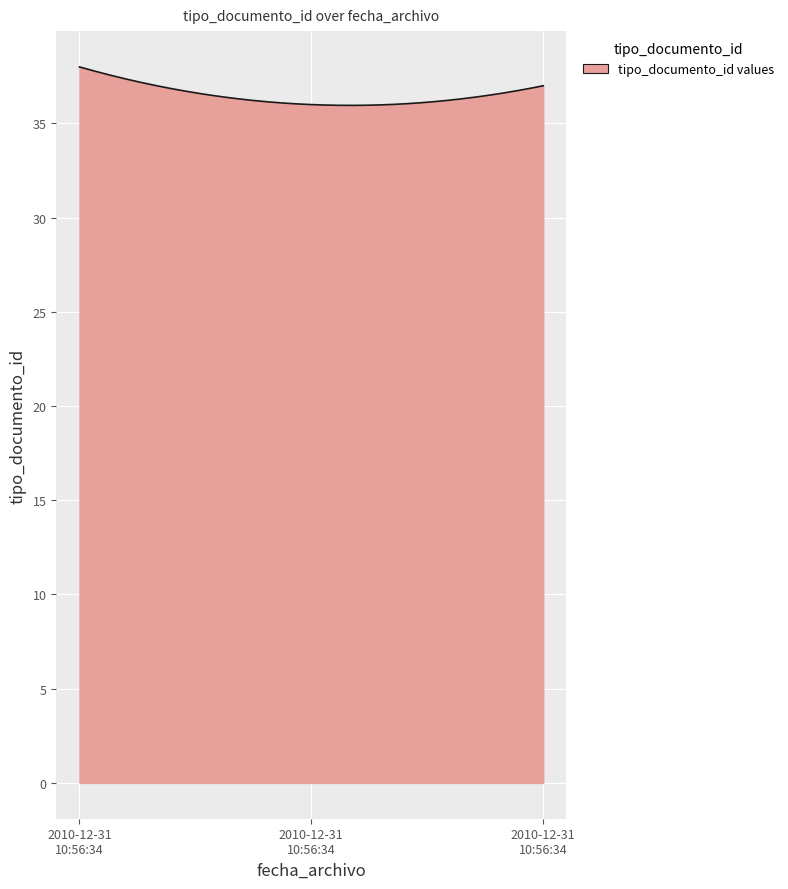

What is the greatest value displayed?

38.0